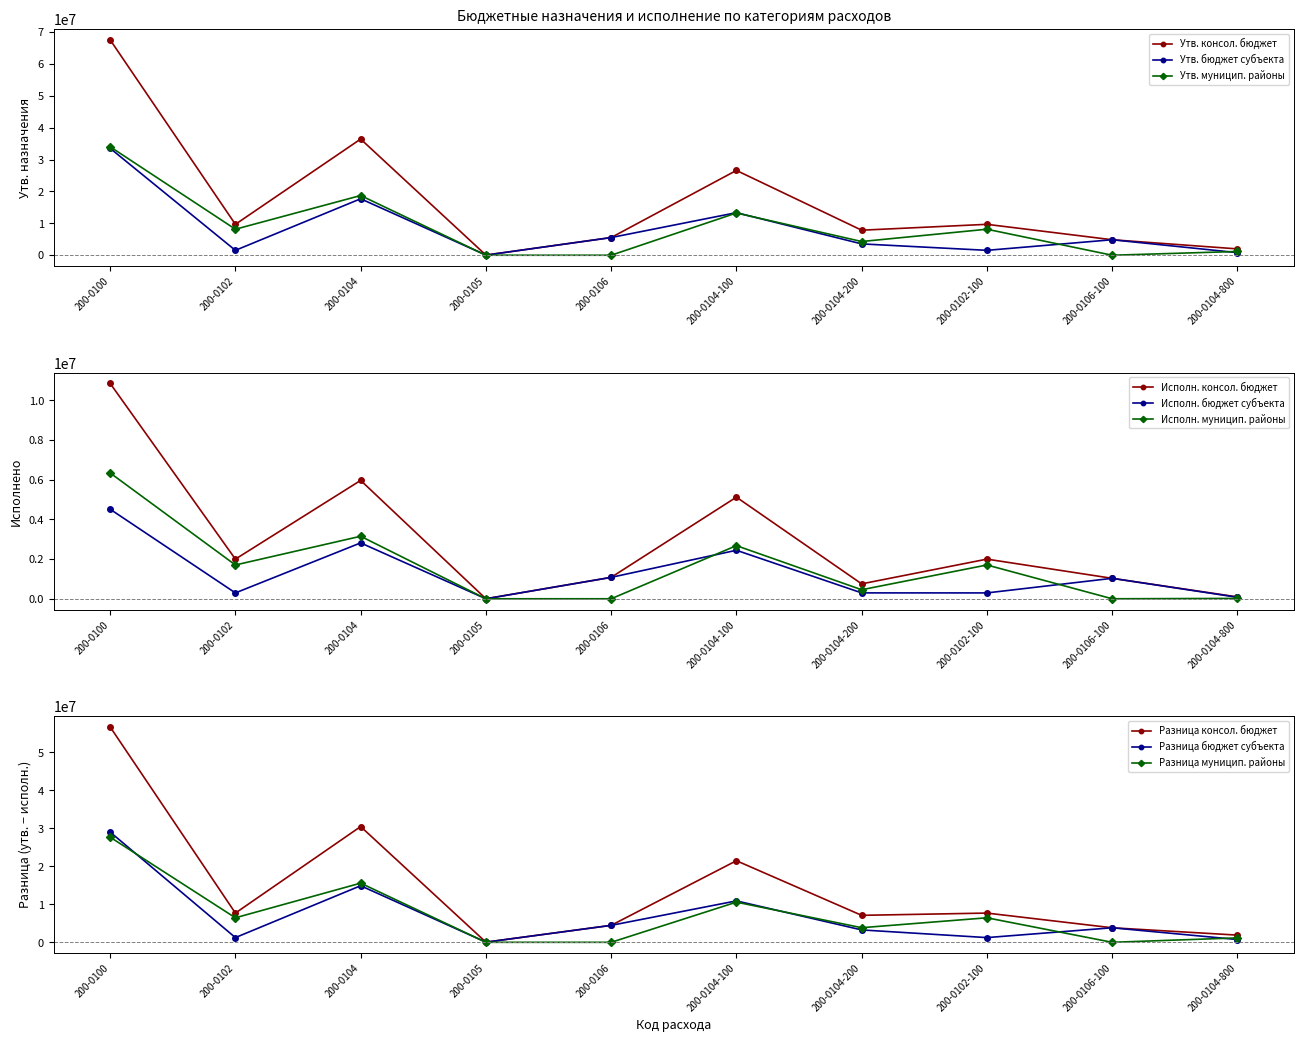

What is the difference between the maximum and minimum values in the Утв. муницип. районы series?

34005600